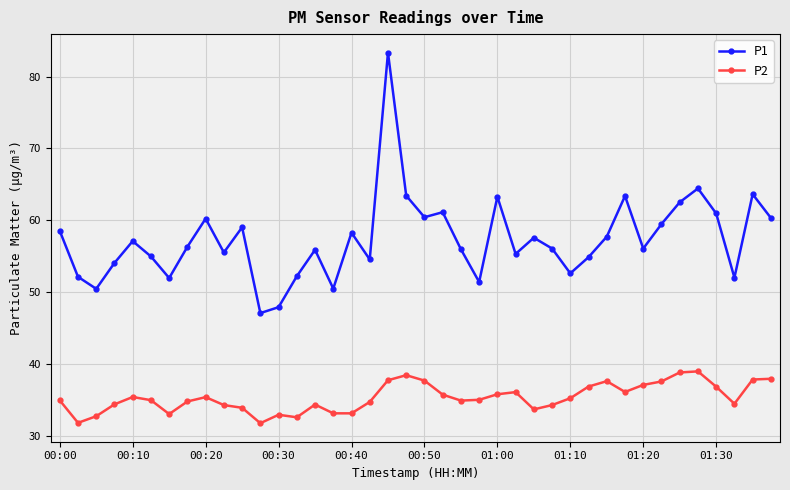

What is the value of the P2 point at the 34th from the left?

37.6